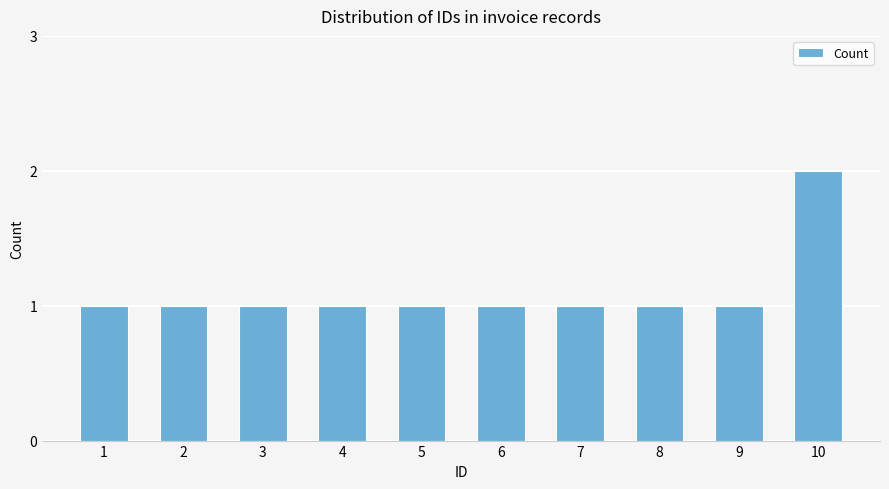

Count the number of data series in this chart.

1